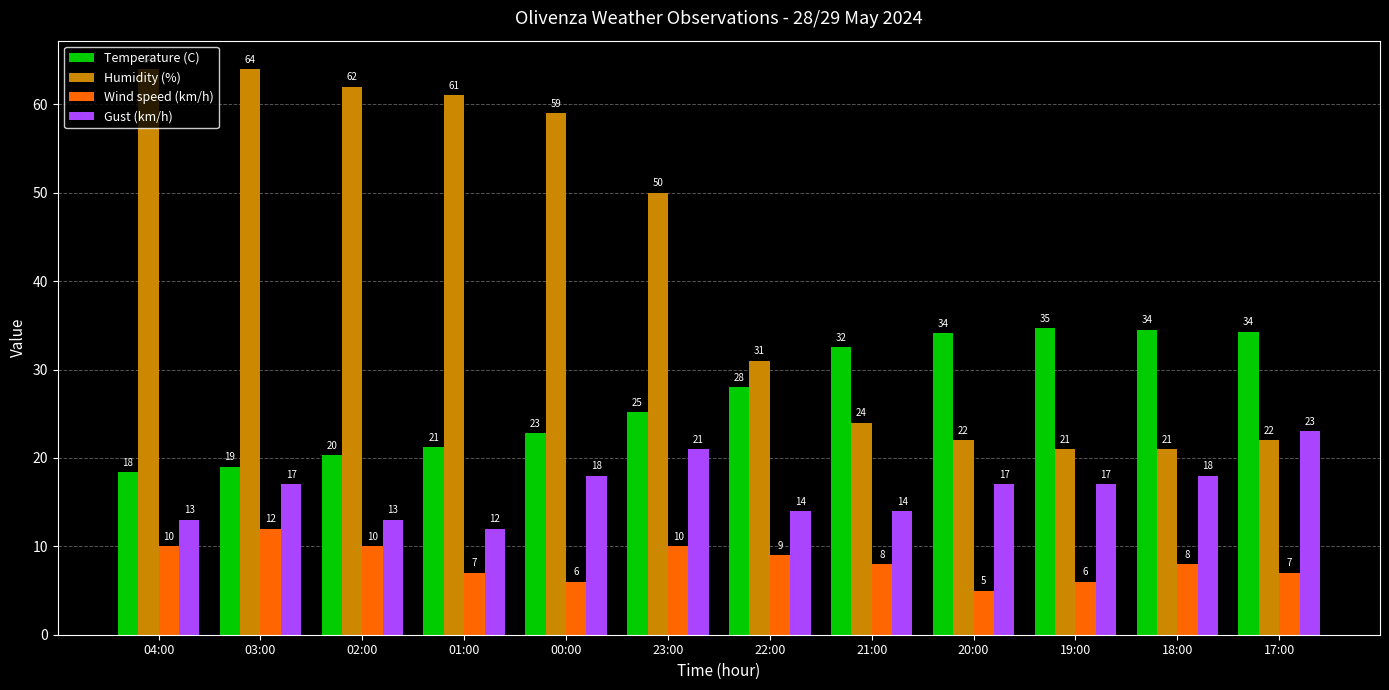

Rank the series at 00:00 from lowest to highest value.

Wind speed (km/h), Gust (km/h), Temperature (C), Humidity (%)